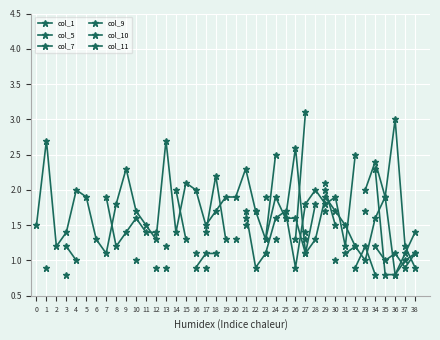

How many lines are shown in the chart?

6